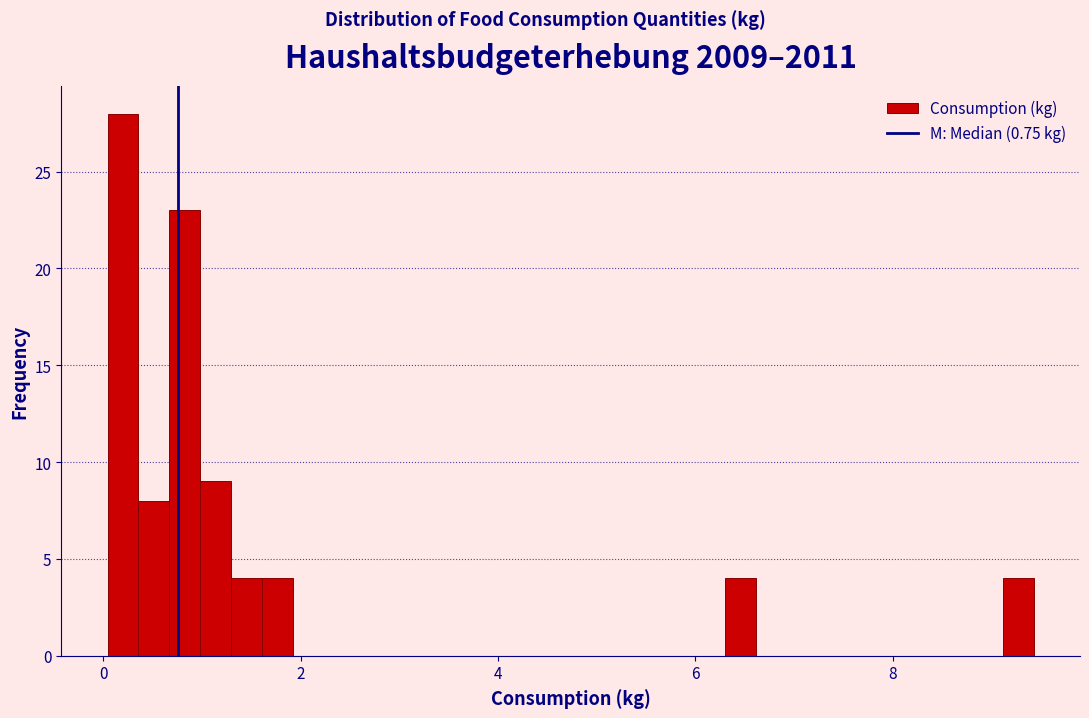

Around what value on the x-axis is the tallest bar? Give the approximate position of its centre, as read against the axis.

0.2